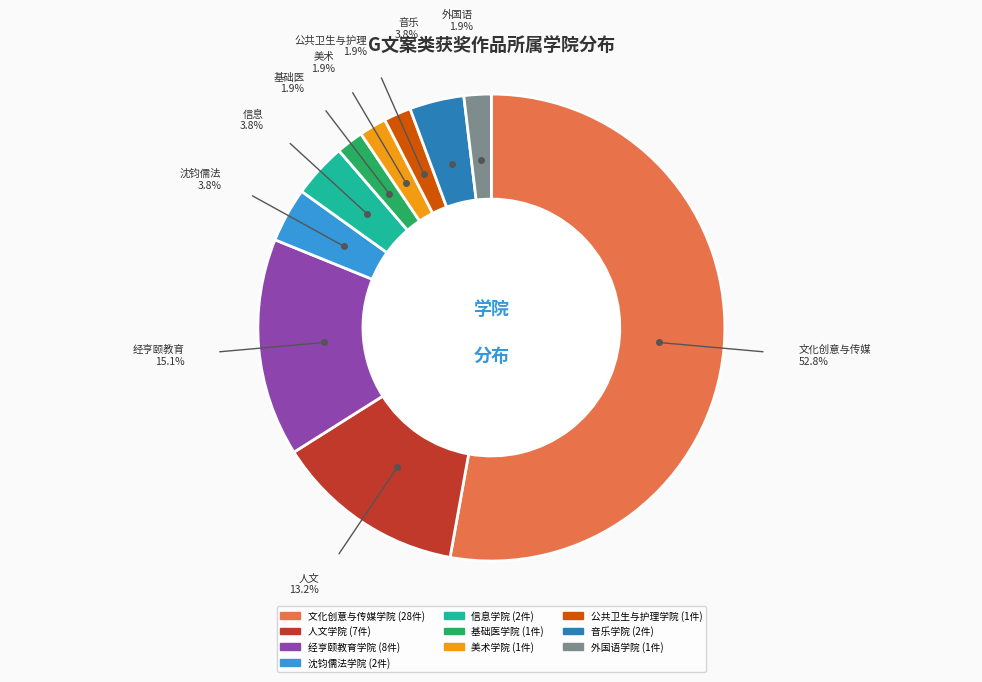

Does any single category account for the majority?

Yes